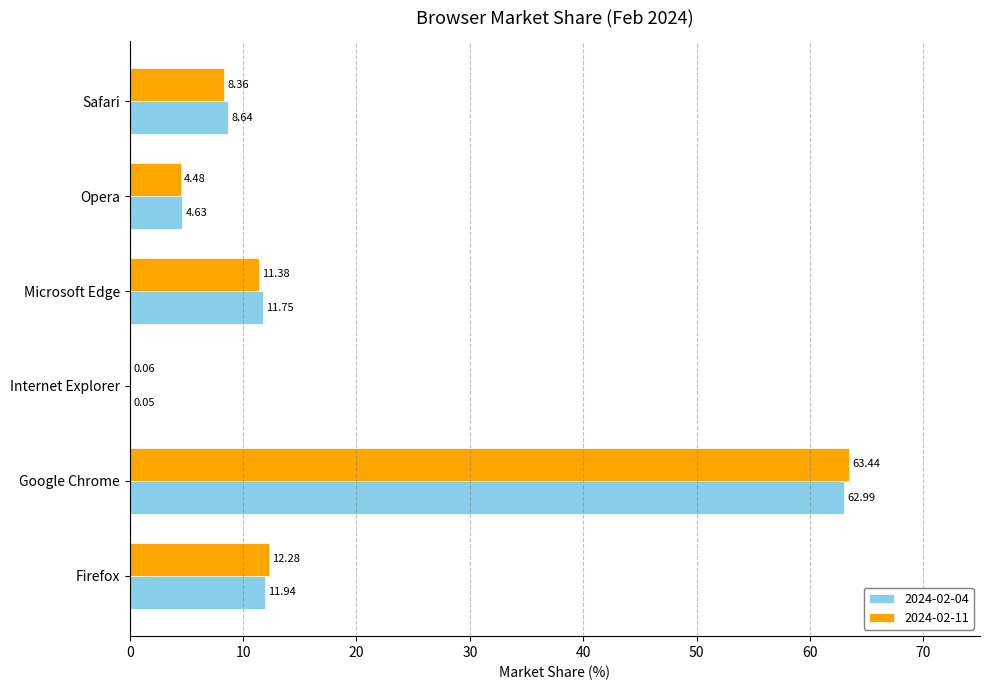

What is the total value across all series at Opera?

9.1